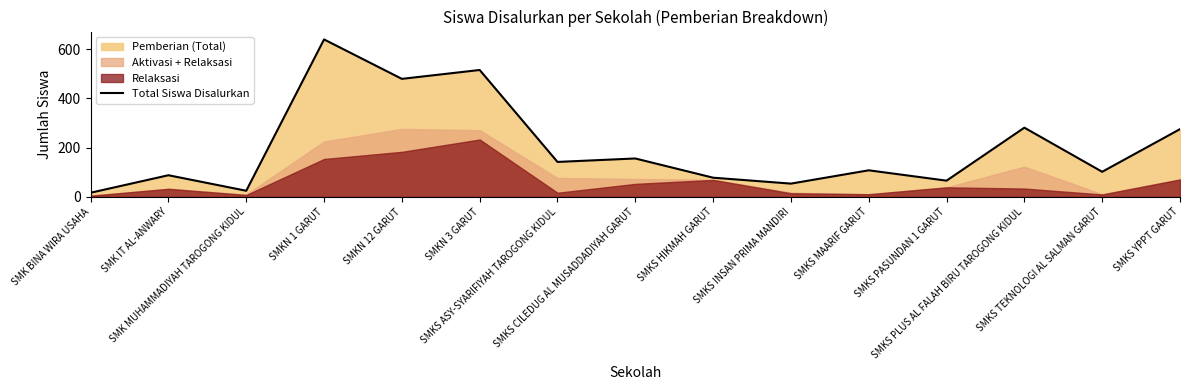

Where is the first local maximum?

SMK IT AL-ANWARY